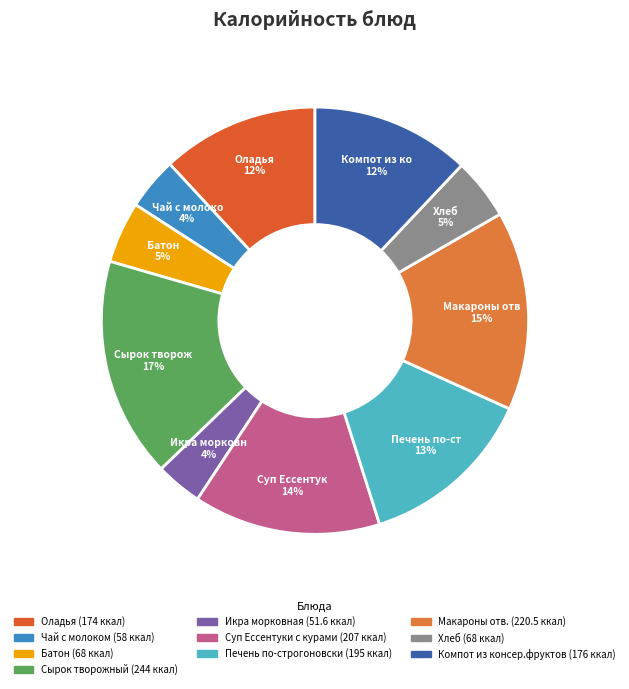

To the nearest percent, what is the average slice percentage?

10%